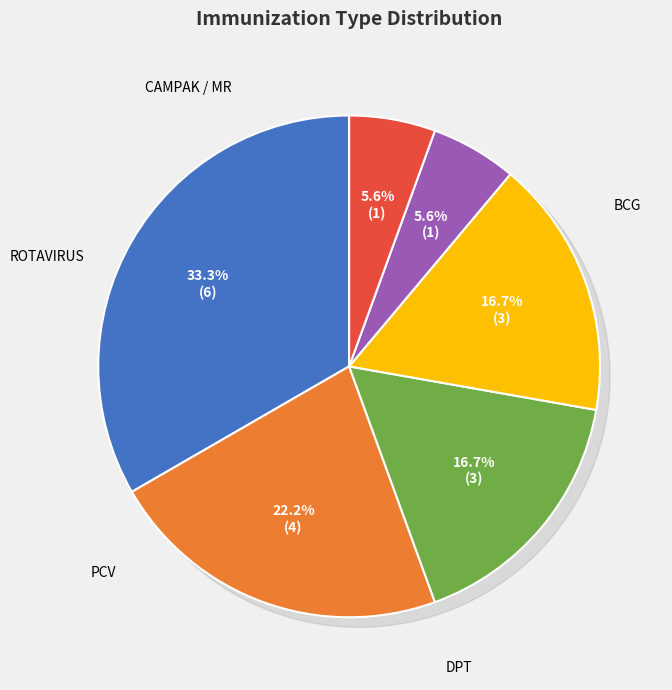

To the nearest percent, what is the combined percentage of PCV and POLIO?

22%